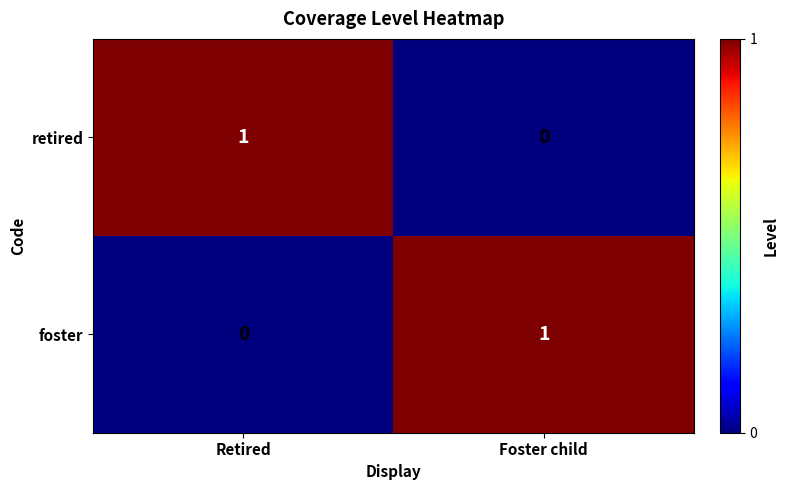

What is the total value across all series at Retired?

1